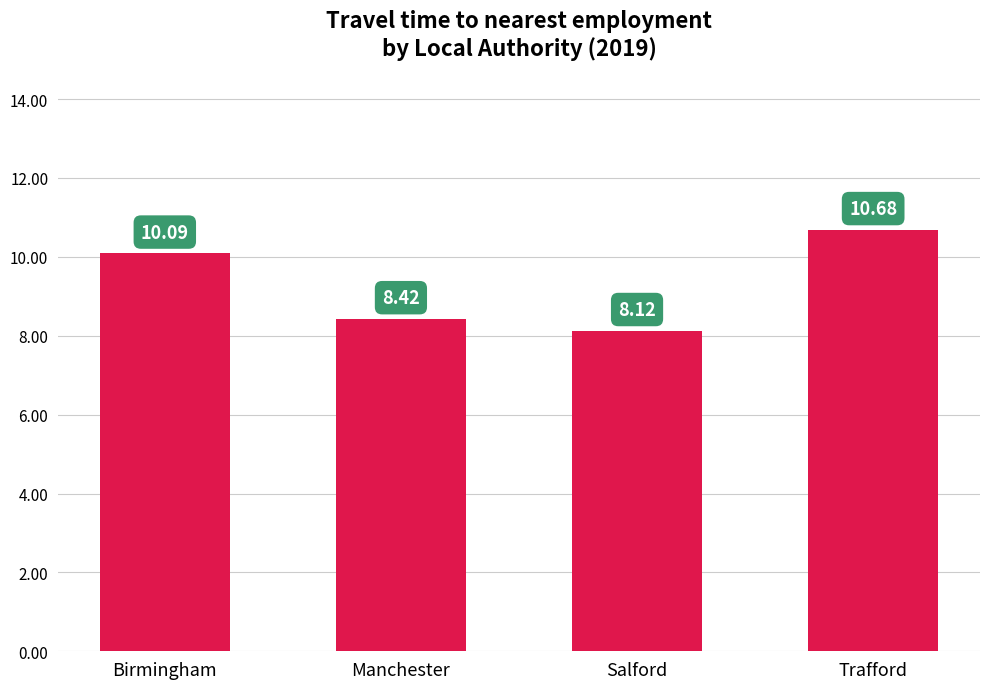

The value at Trafford is 10.7. True or false?

True